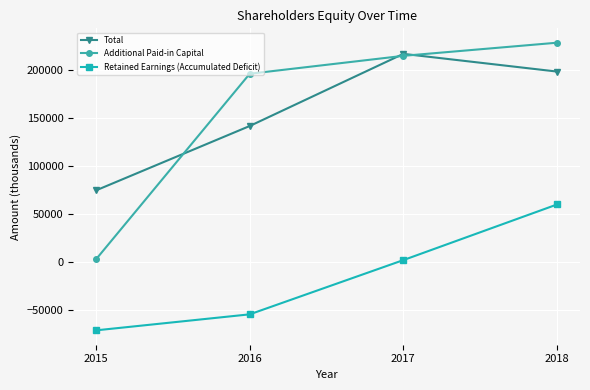

How many lines are shown in the chart?

3